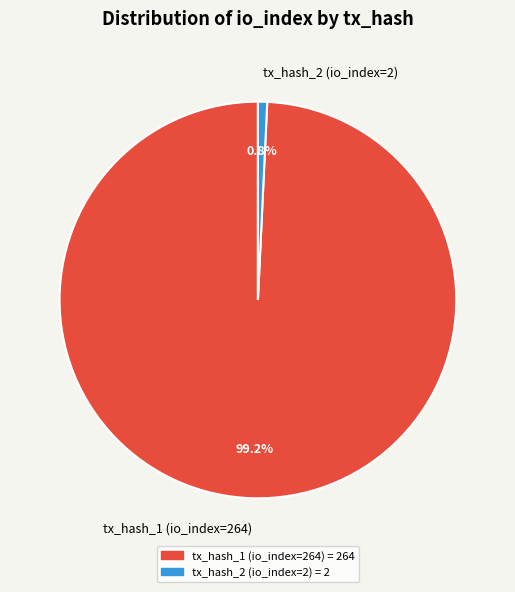

What percentage do tx_hash_1 (io_index=264) and tx_hash_2 (io_index=2) together represent?

100.0%